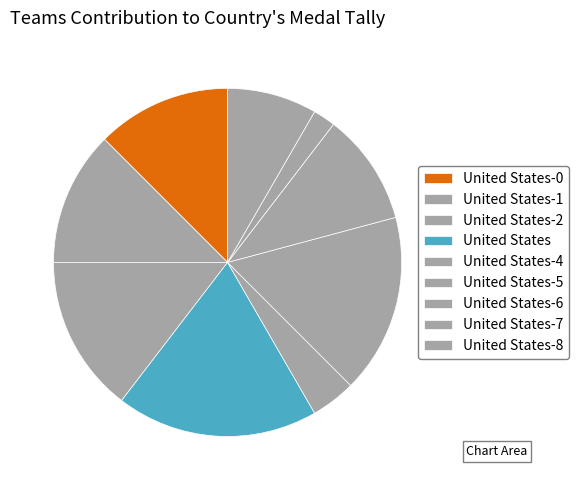

How many segments does this pie chart have?

9